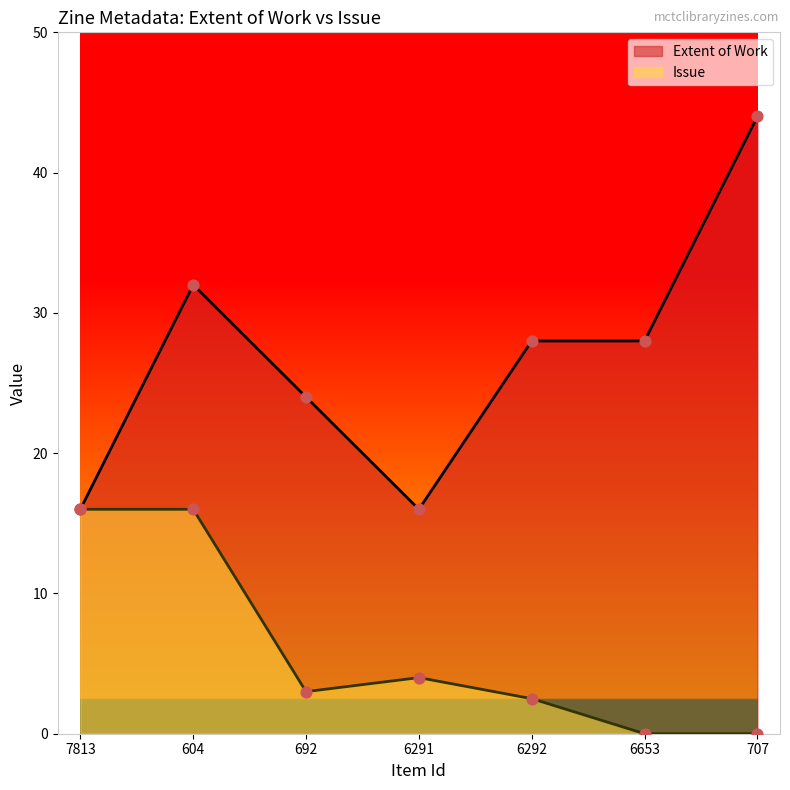

At which category is the sum across all series the highest?

604